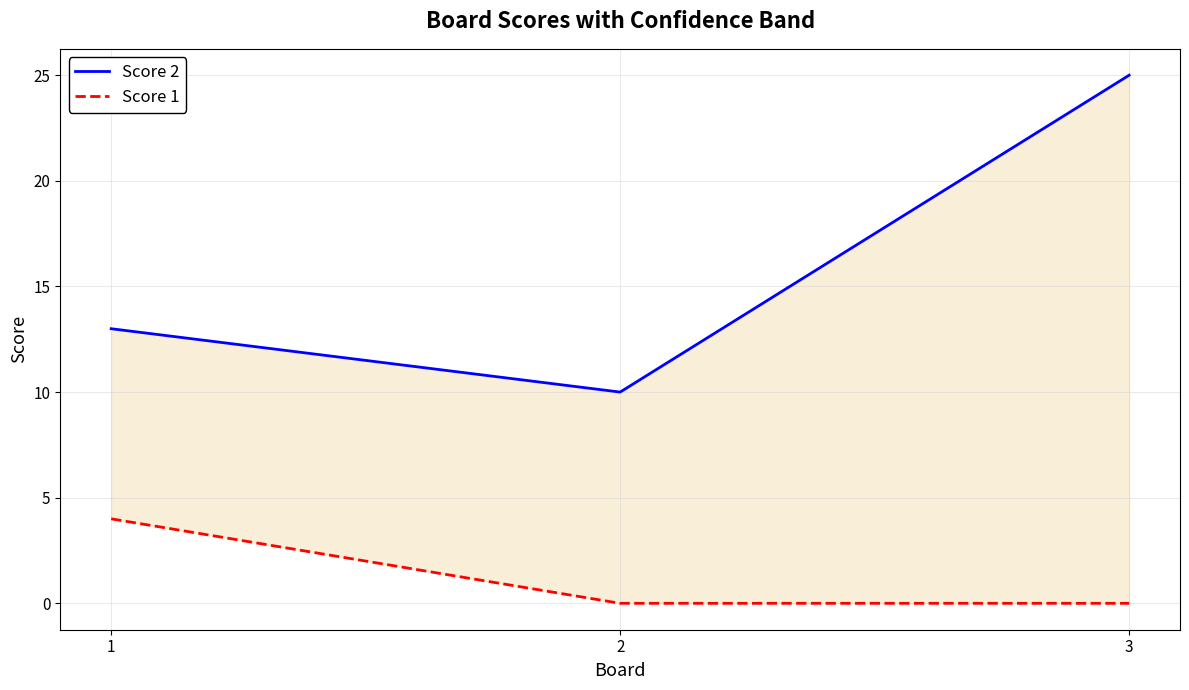

Is it true that Score 1 equals 7 at 1?

False